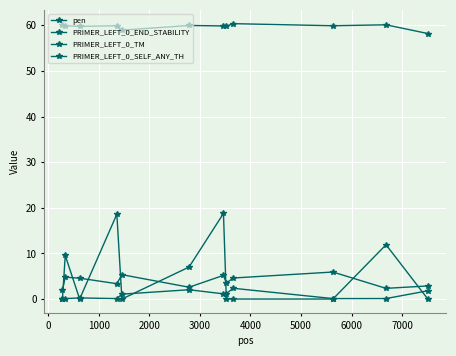

Does the chart have visible grid lines?

Yes